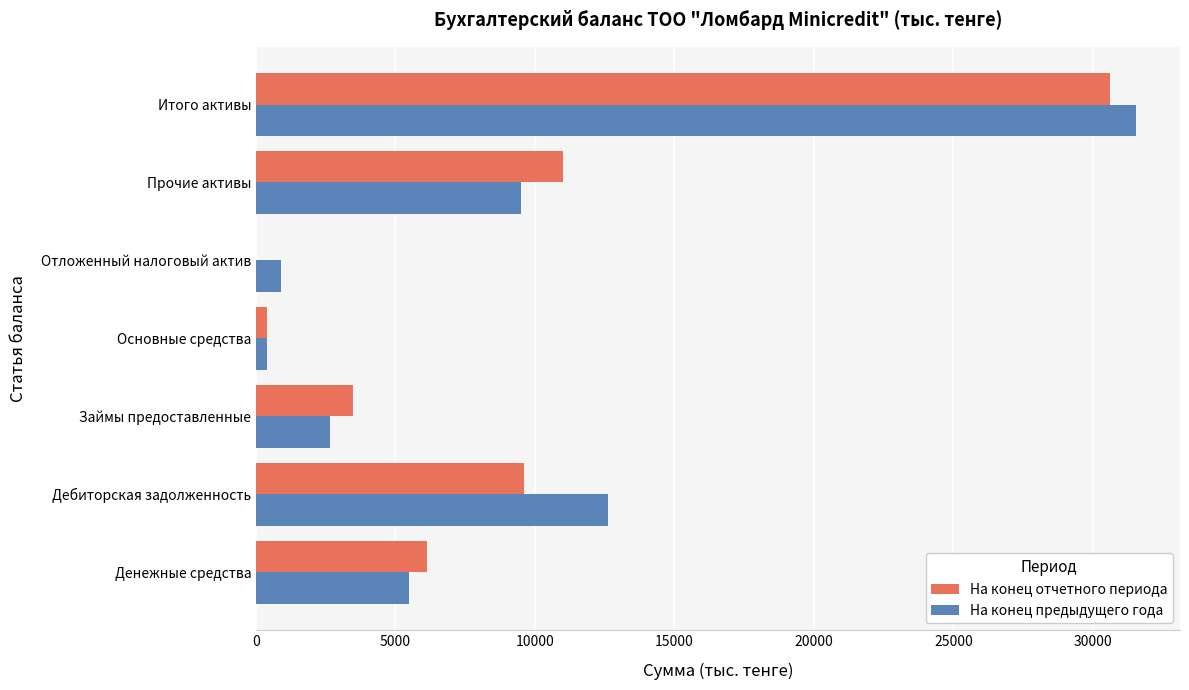

Where is На конец предыдущего года nearest to the value 15973?

Дебиторская задолженность